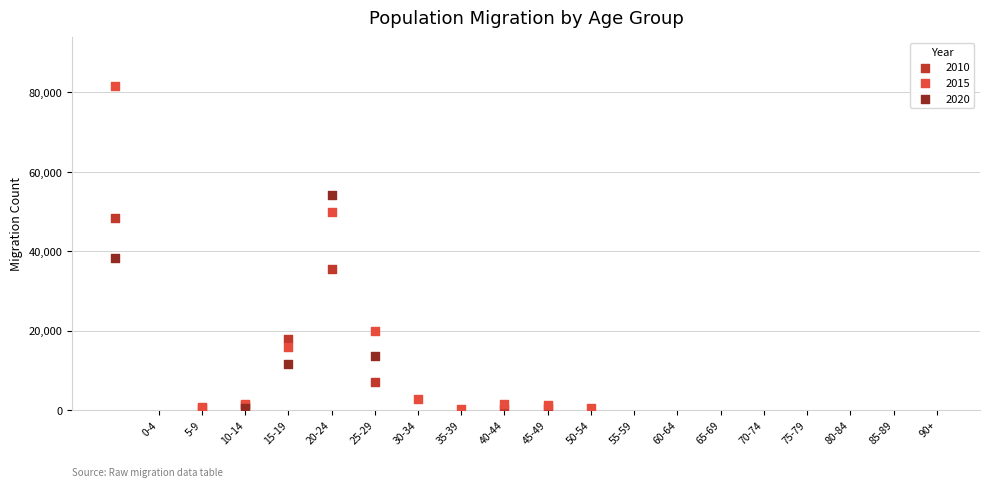

Which series contains the highest Y value?

2015